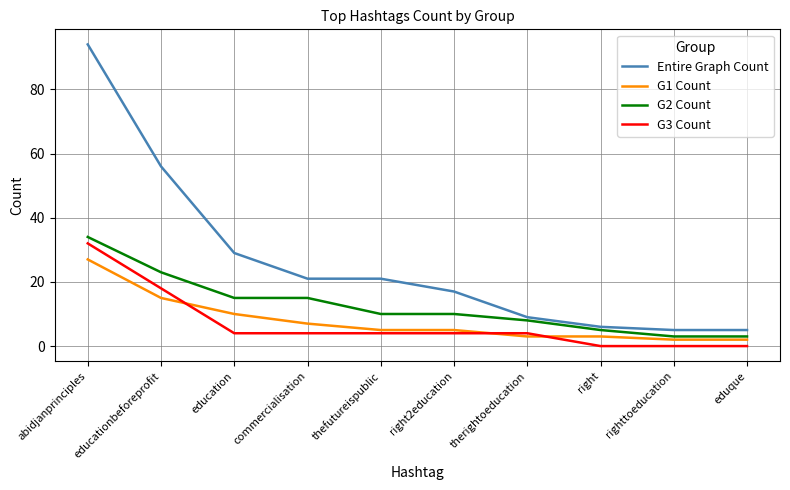

What are all the series names shown in the legend?

Entire Graph Count, G1 Count, G2 Count, G3 Count